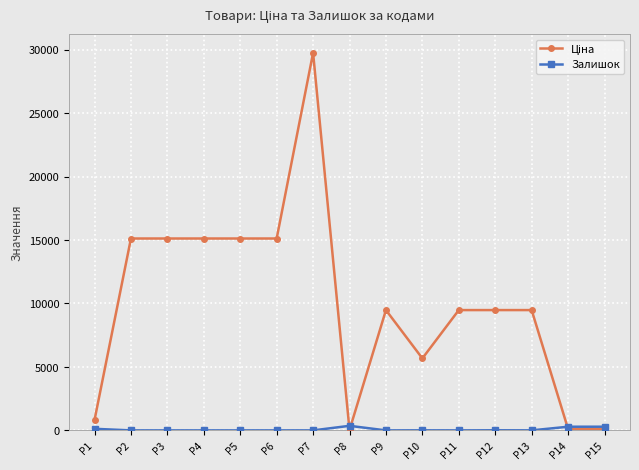

At which category does the chart reach its peak across all series?

P7